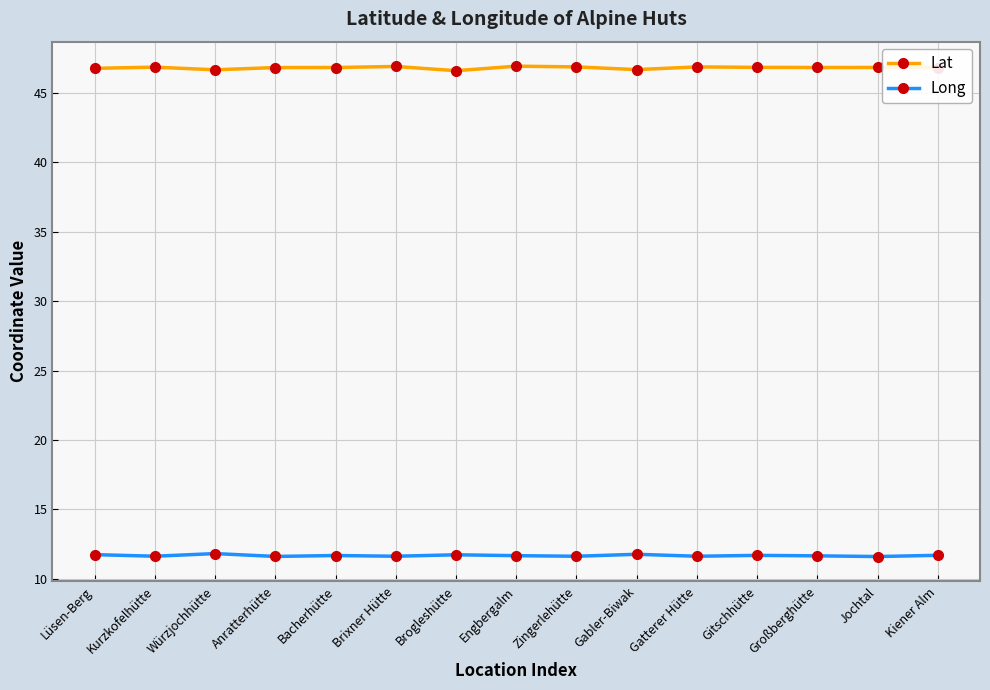

How many series are shown in this chart?

2